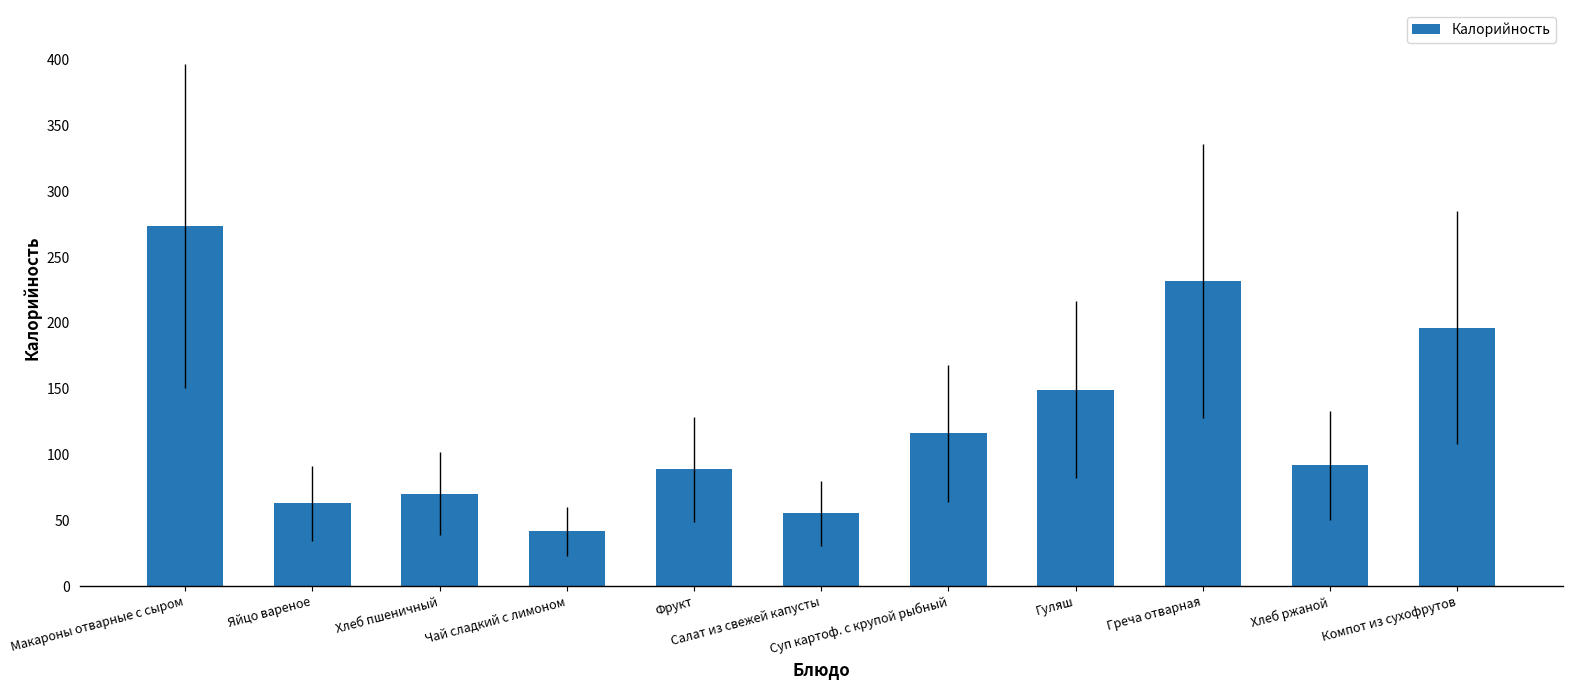

How many categories are shown in the chart?

11